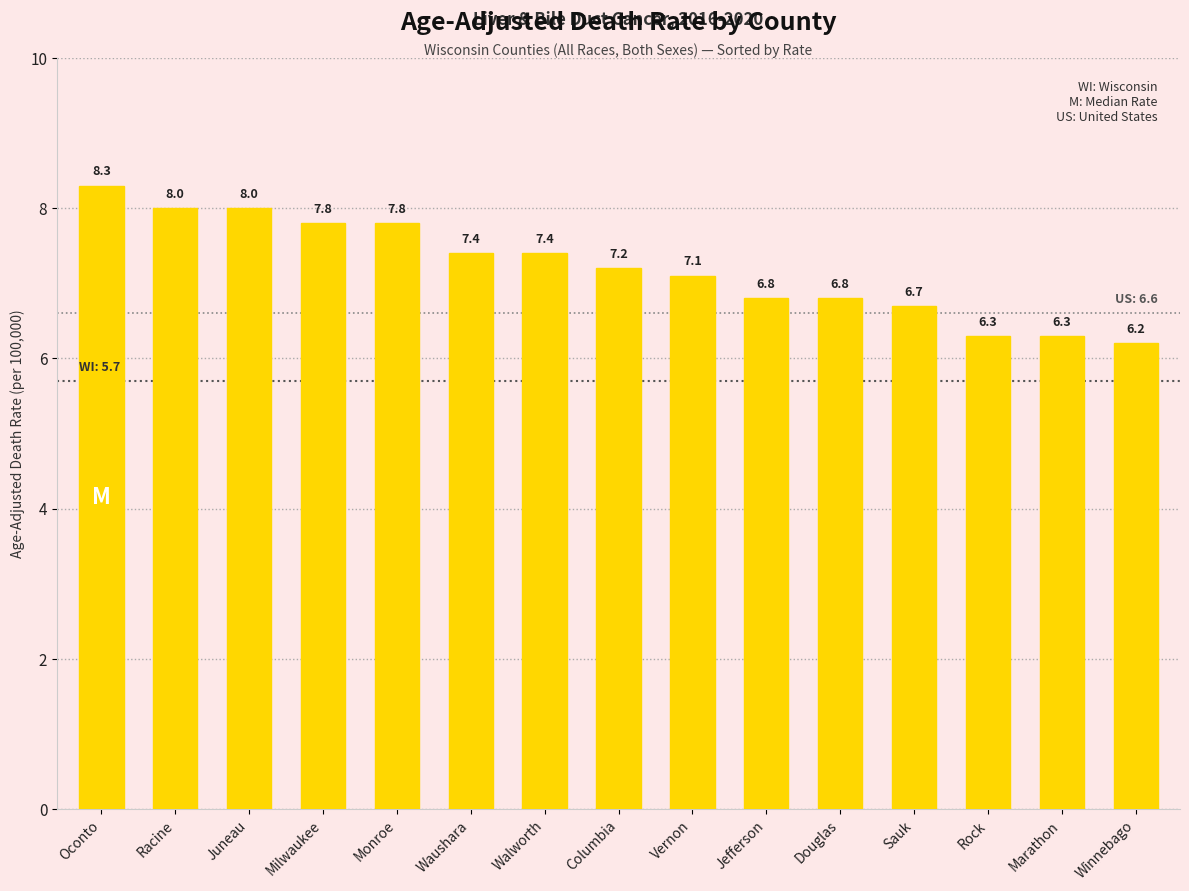

Reading left to right, extract all data points from this chart.

Oconto=8.3	Racine=8.0	Juneau=8.0	Milwaukee=7.8	Monroe=7.8	Waushara=7.4	Walworth=7.4	Columbia=7.2	Vernon=7.1	Jefferson=6.8	Douglas=6.8	Sauk=6.7	Rock=6.3	Marathon=6.3	Winnebago=6.2